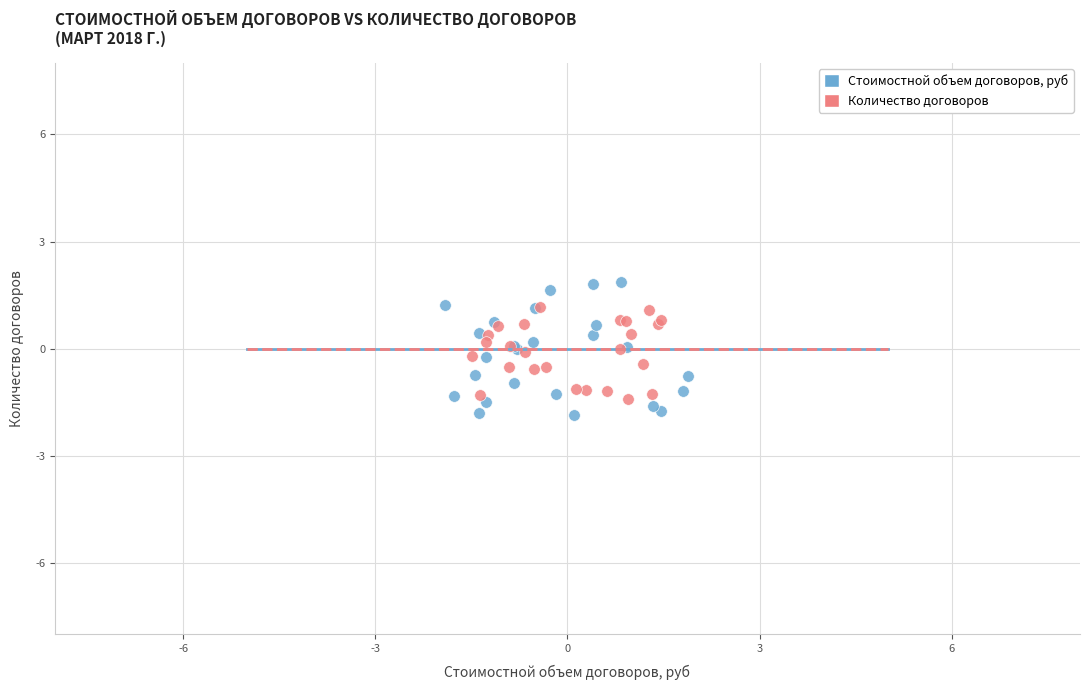

Which series reaches the maximum Y coordinate?

Стоимостной объем договоров, руб